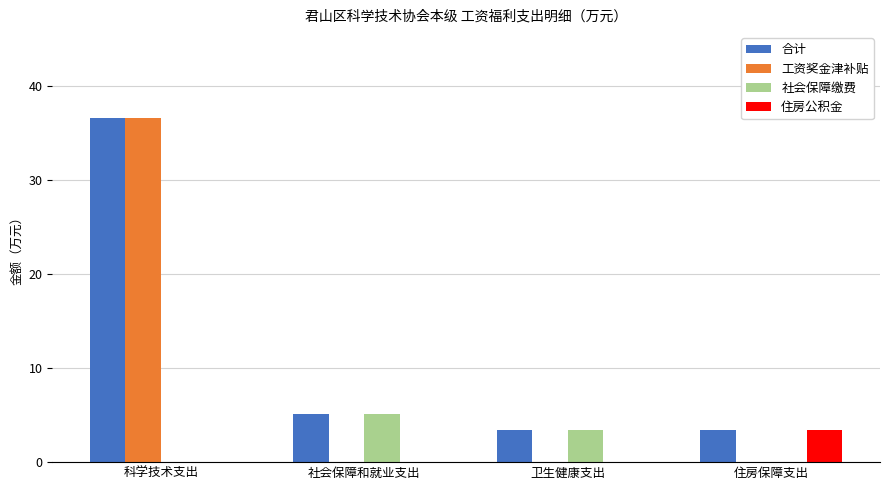

How many groups of bars are there?

4